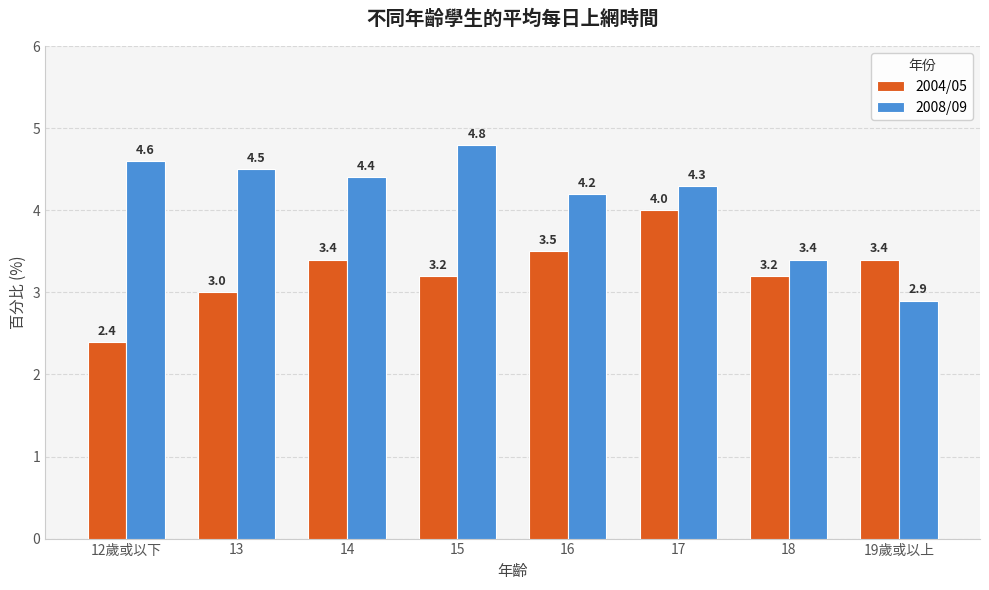

Reading right to left, transcribe all the data shown in this chart.

2004/05: 19歲或以上=3.4	18=3.2	17=4.0	16=3.5	15=3.2	14=3.4	13=3.0	12歲或以下=2.4
2008/09: 19歲或以上=2.9	18=3.4	17=4.3	16=4.2	15=4.8	14=4.4	13=4.5	12歲或以下=4.6